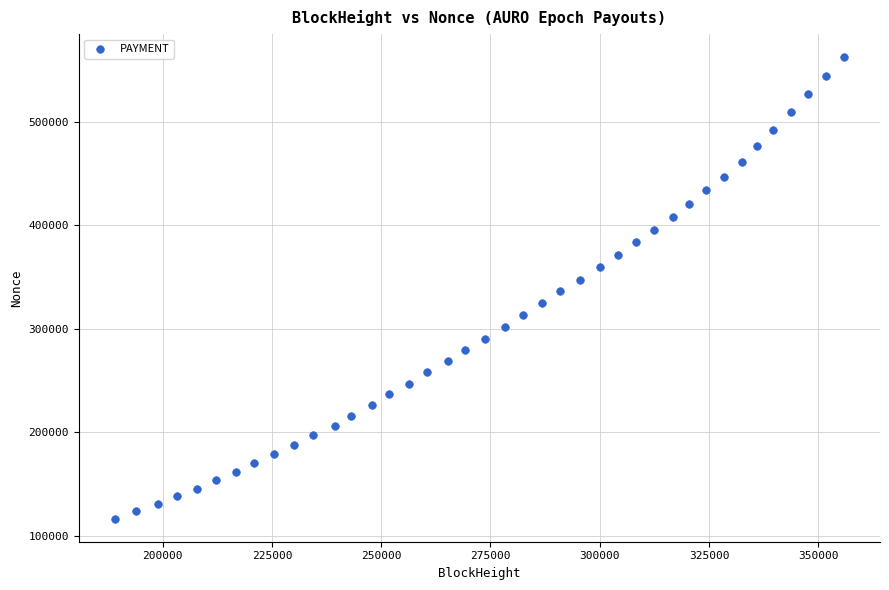

What is the range of Y values (max minus min)?

445387